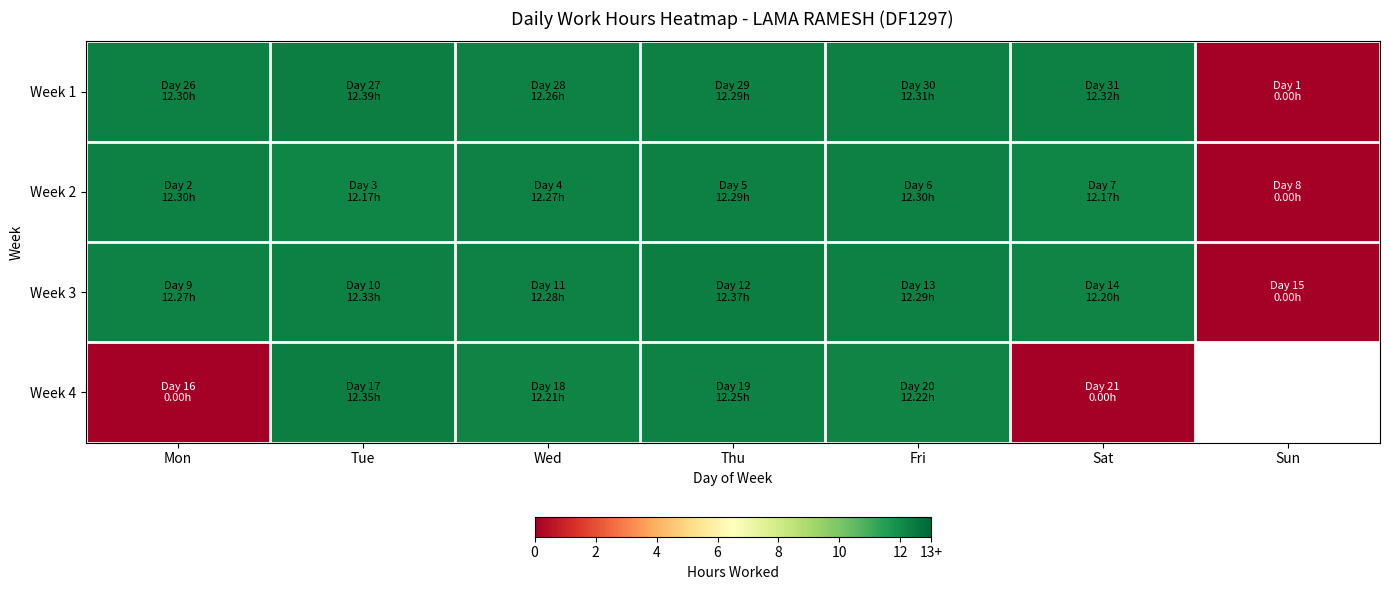

Rank the series at Sat from lowest to highest value.

Week 4, Week 2, Week 3, Week 1